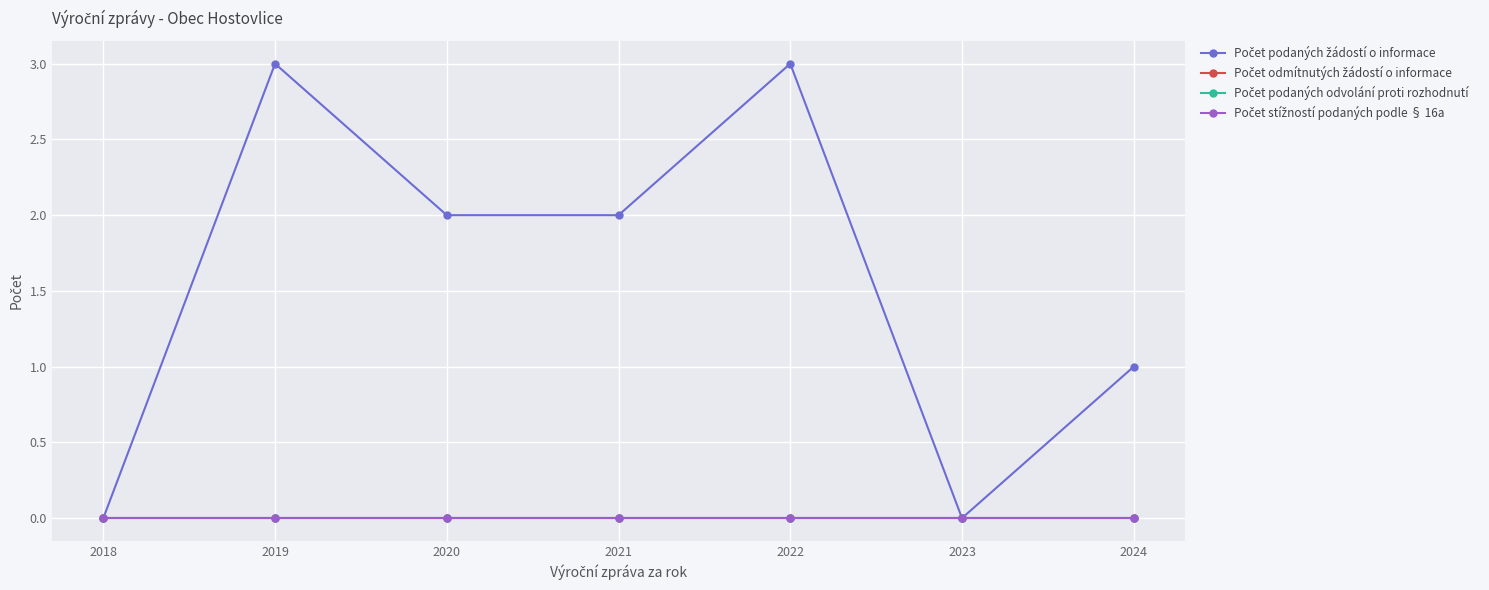

At 2021, list the series in order from largest to smallest.

Počet podaných žádostí o informace, Počet odmítnutých žádostí o informace, Počet podaných odvolání proti rozhodnutí, Počet stížností podaných podle § 16a